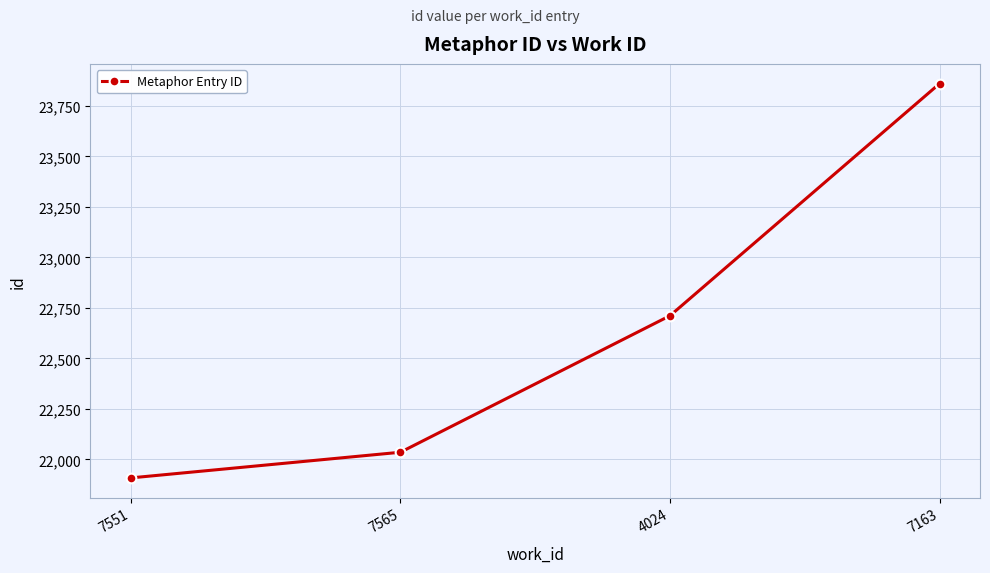

Is it true that the value at 4024 is 12959?

False